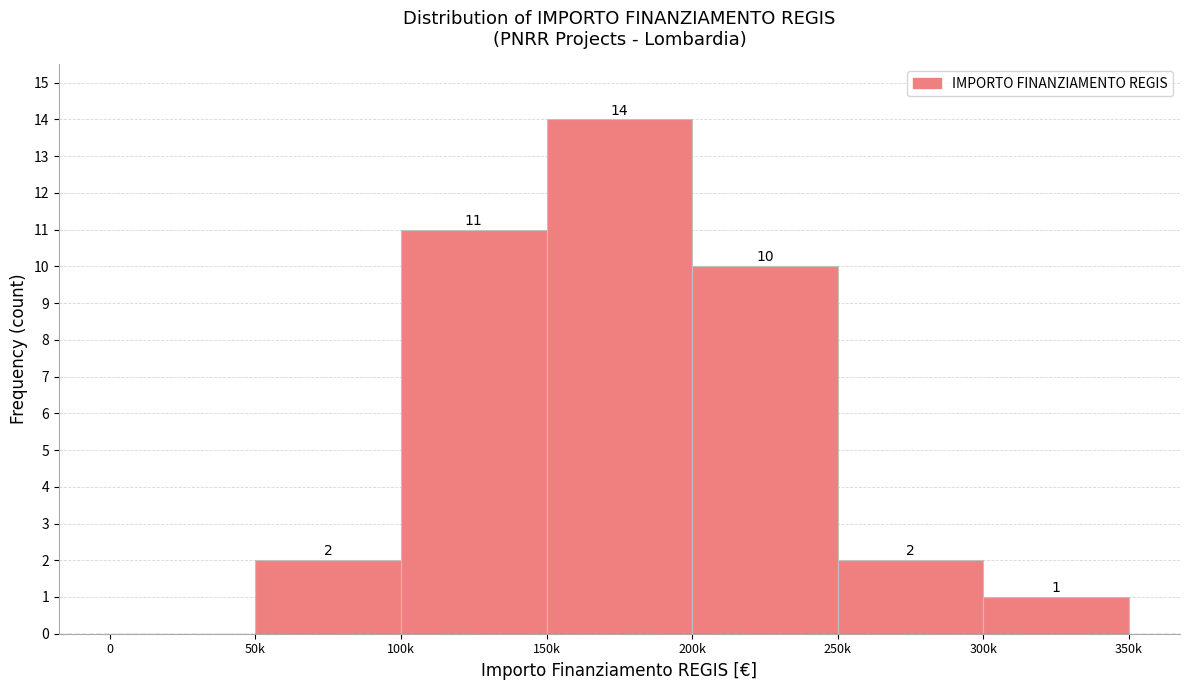

Reading left to right, transcribe all the data shown in this chart.

0=0	50k=2	100k=11	150k=14	200k=10	250k=2	300k=1